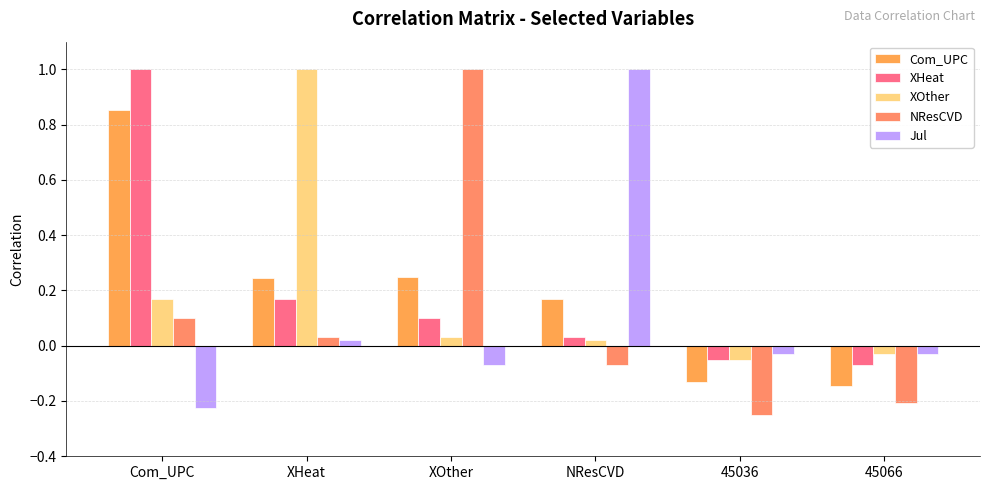

What is the spread (max minus min) of values at NResCVD?

1.1